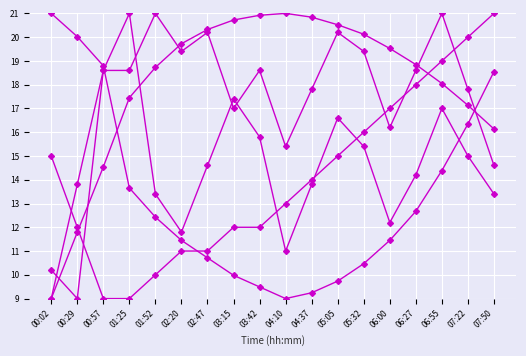

The SDS_P1 series shows 11.8 at 02:20. True or false?

True